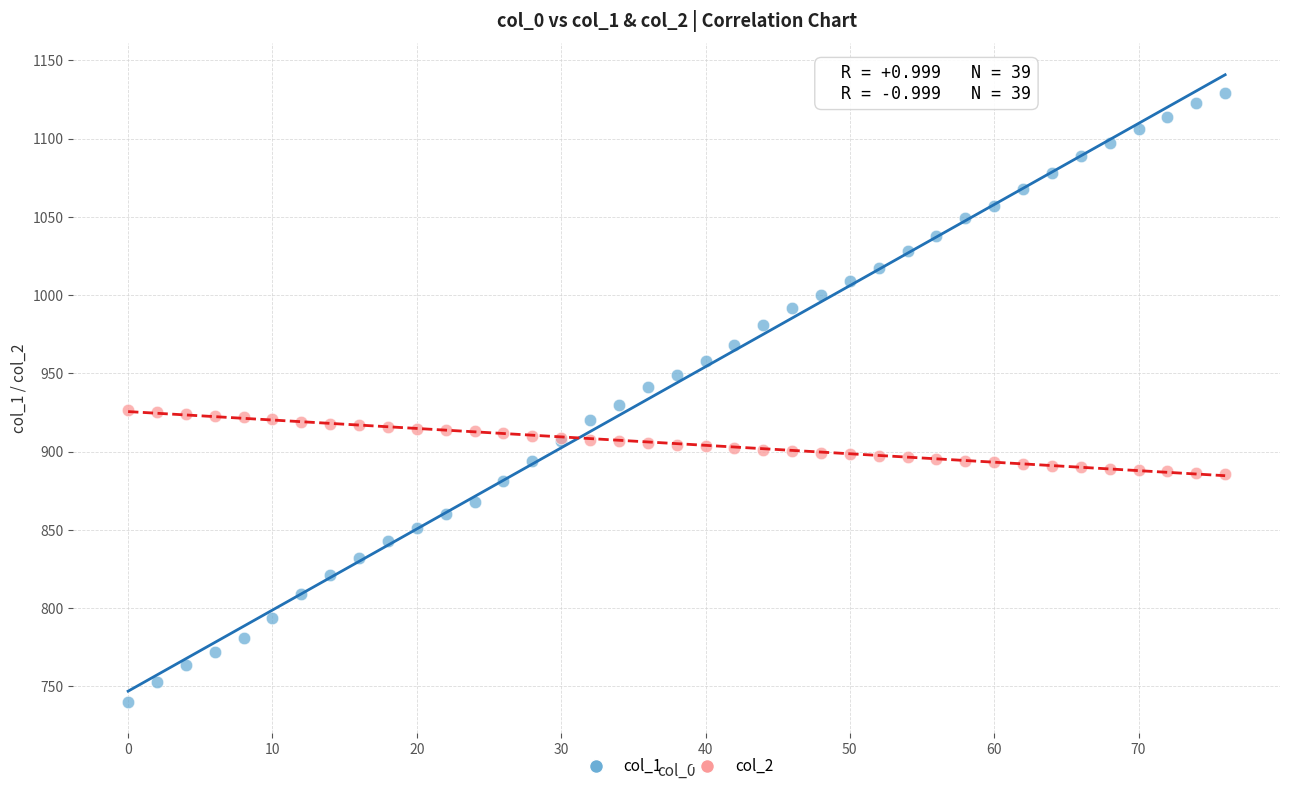

Which series contains the lowest Y value?

col_1